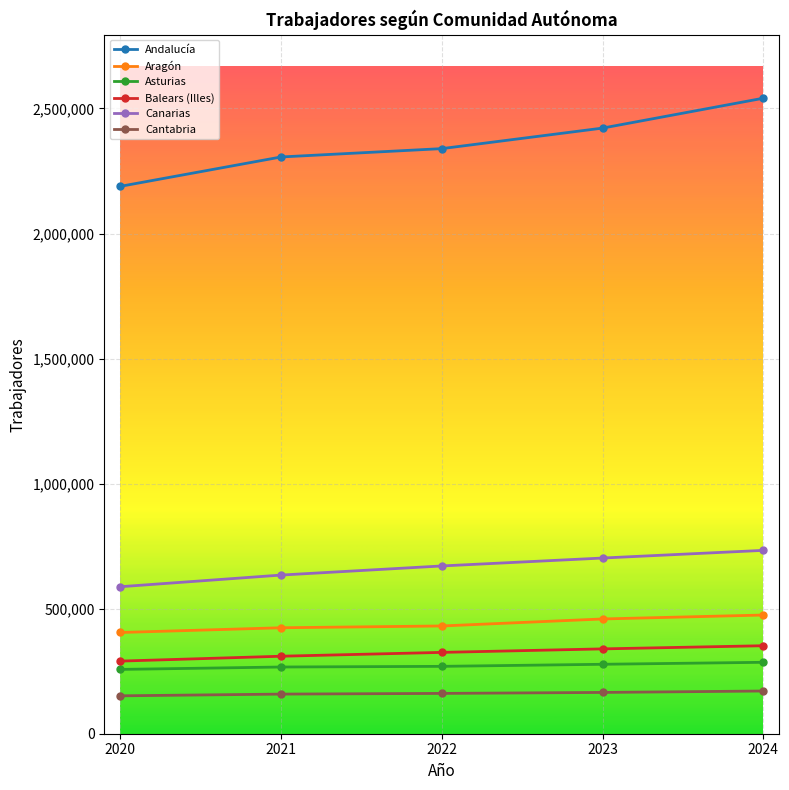

Which series has the largest total across all categories?

Andalucía